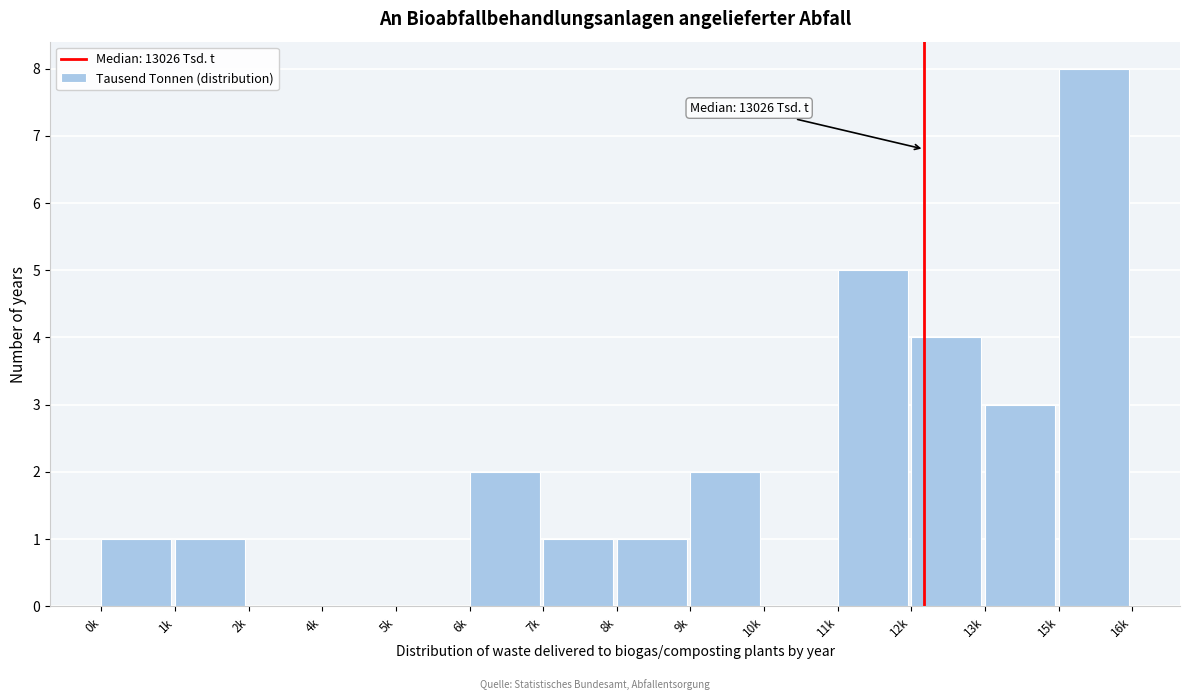

Reading left to right, transcribe all the data shown in this chart.

0k=1	1k=1	2k=0	4k=0	5k=0	6k=2	7k=1	8k=1	9k=2	10k=0	11k=5	12k=4	13k=3	15k=8